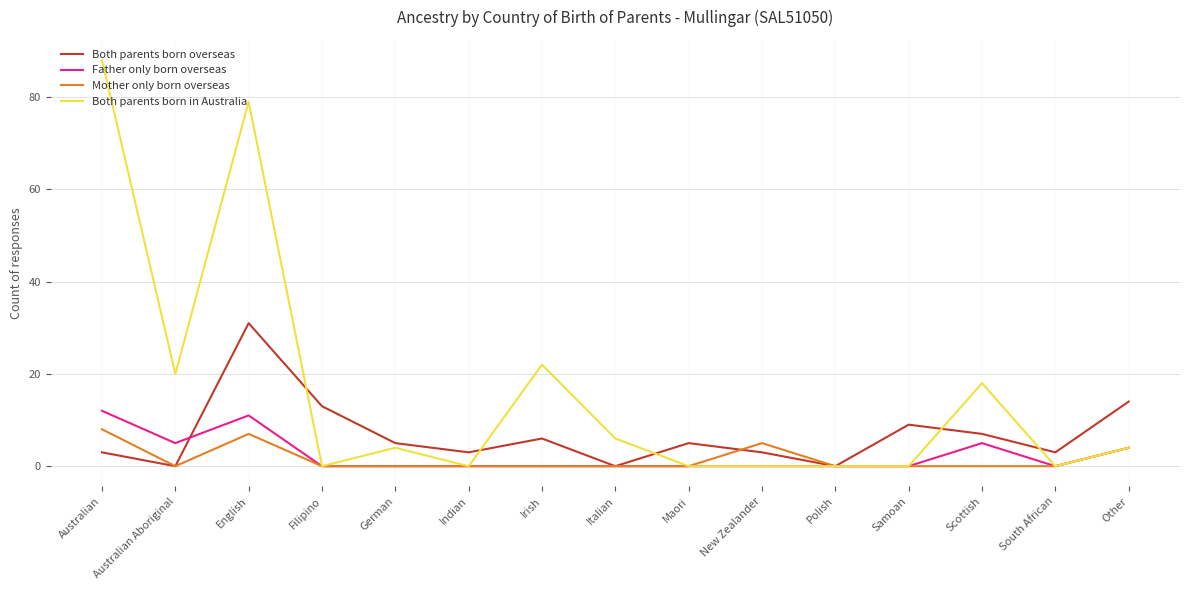

What position from the right is English?

13